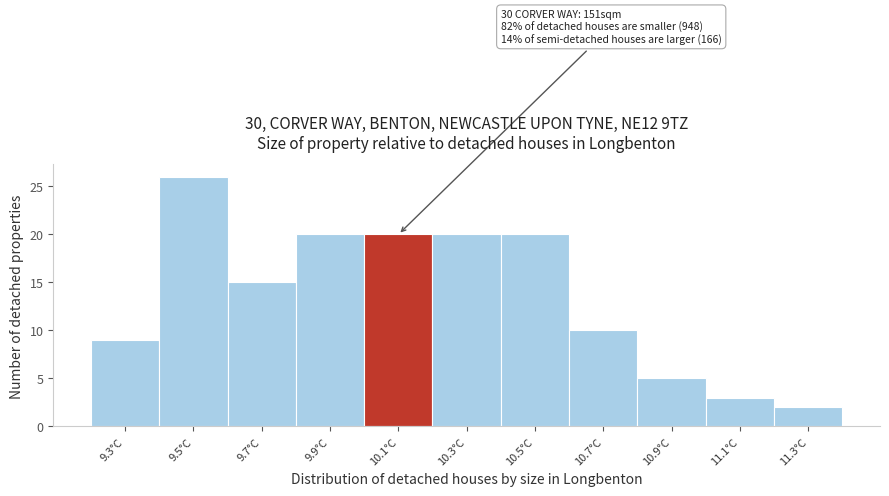

Which range on the x-axis has the tallest bar?

9.4 to 9.6